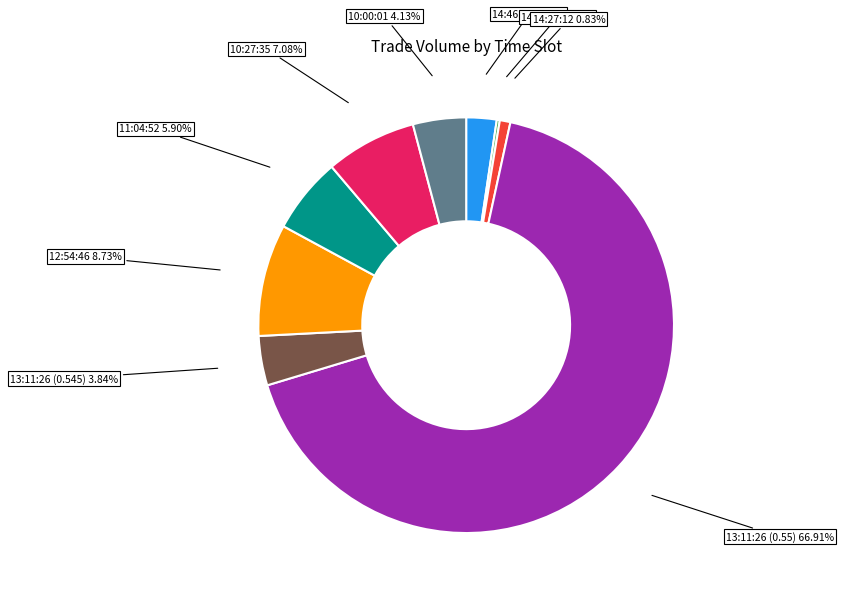

How much of the chart is everything except 14:27:12?

99.2%